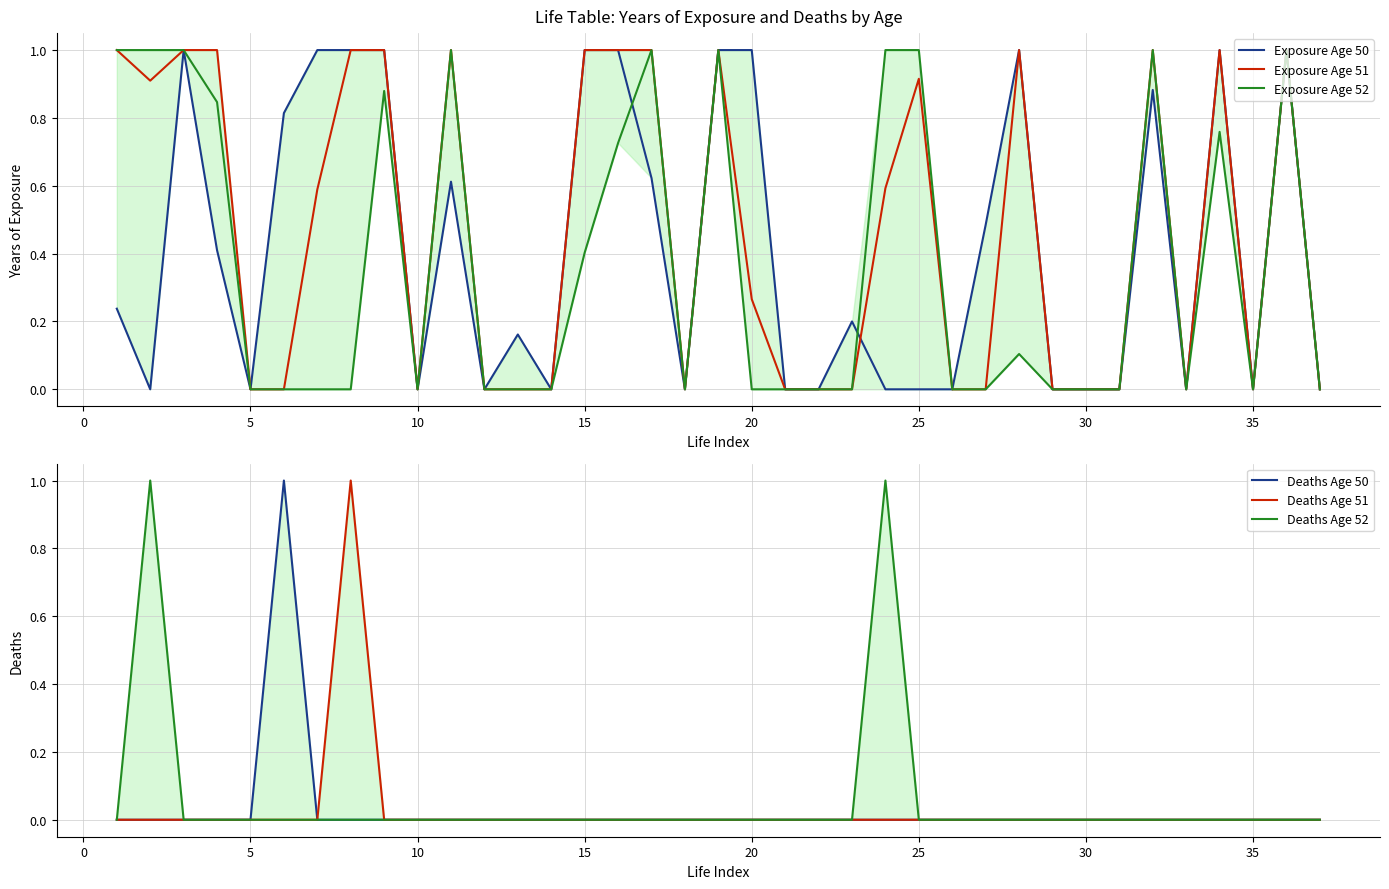

True or false: Exposure Age 52 has a value of 0.2 at 15.

False